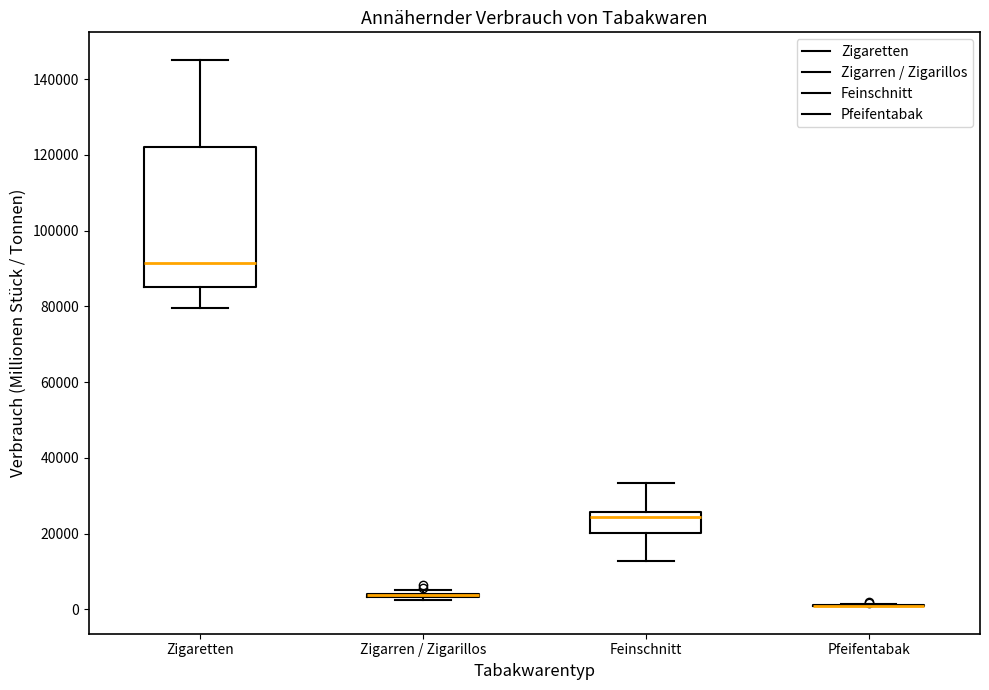

Reading left to right, transcribe this box plot: for each box, give where its median line is, the range the box spans, and where its two whiskers end, as read against the y-axis. The values are not printed on the chart, so give them approximately, as read against the axis.

Zigaretten: median 92000, box 86000 to 122000, whiskers 80000 to 146000
Zigarren / Zigarillos: box collapsed to a line at 4000, whiskers 2000 to 4000
Feinschnitt: median 24000, box 20000 to 26000, whiskers 12000 to 34000
Pfeifentabak: box collapsed to a line at 0, whiskers 0 to 2000